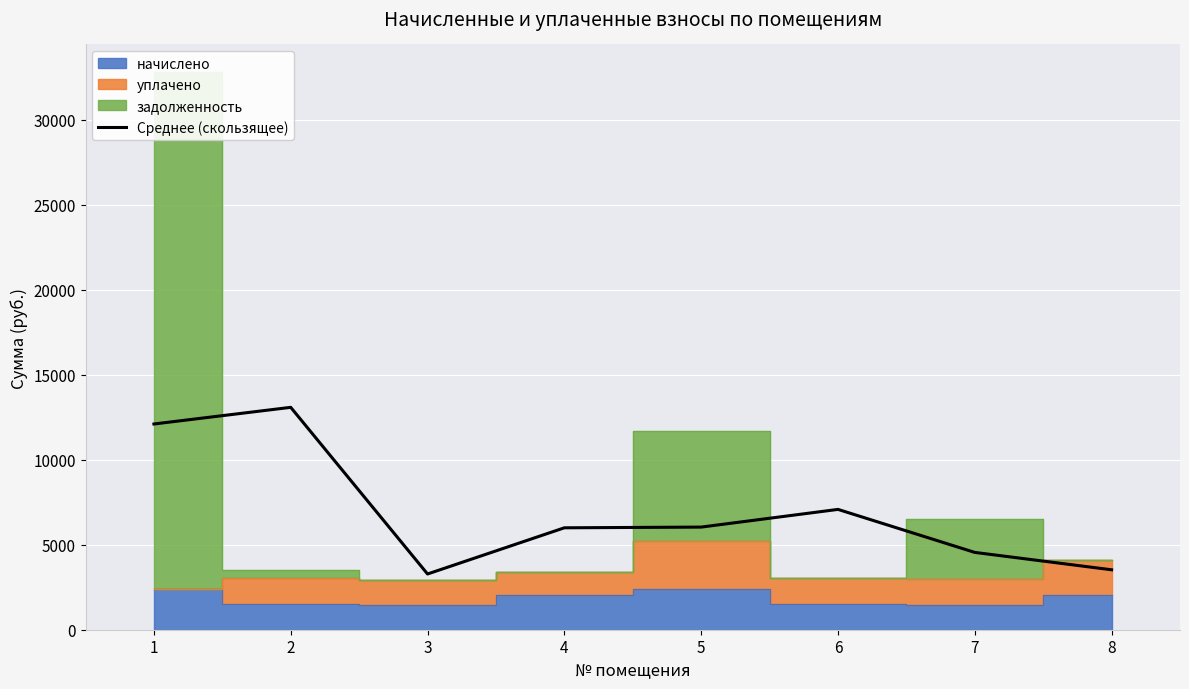

What is the difference between the maximum and minimum values?

9802.7